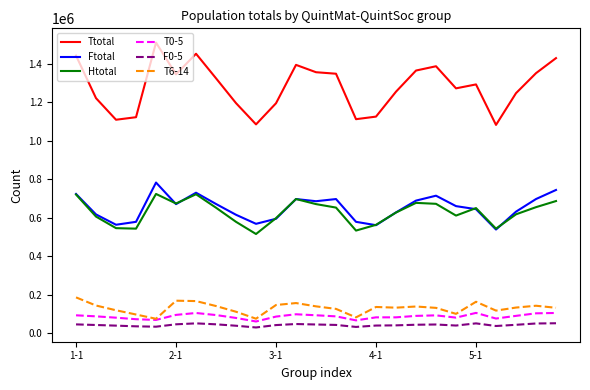

What is the highest value of the Ttotal series?

1509105